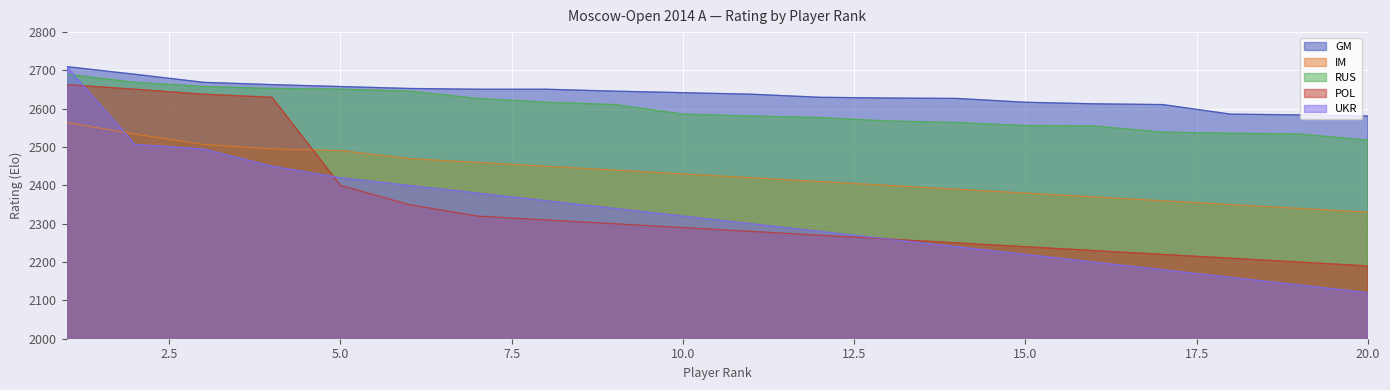

At which category is the sum across all series the highest?

1